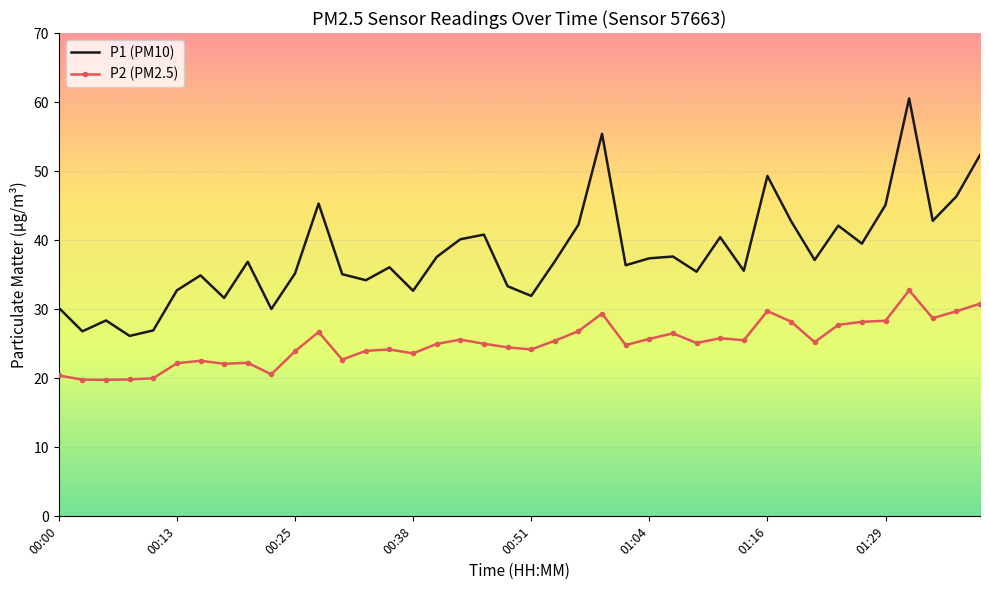

What is the sum of all P2 (PM2.5) values?

1003.0